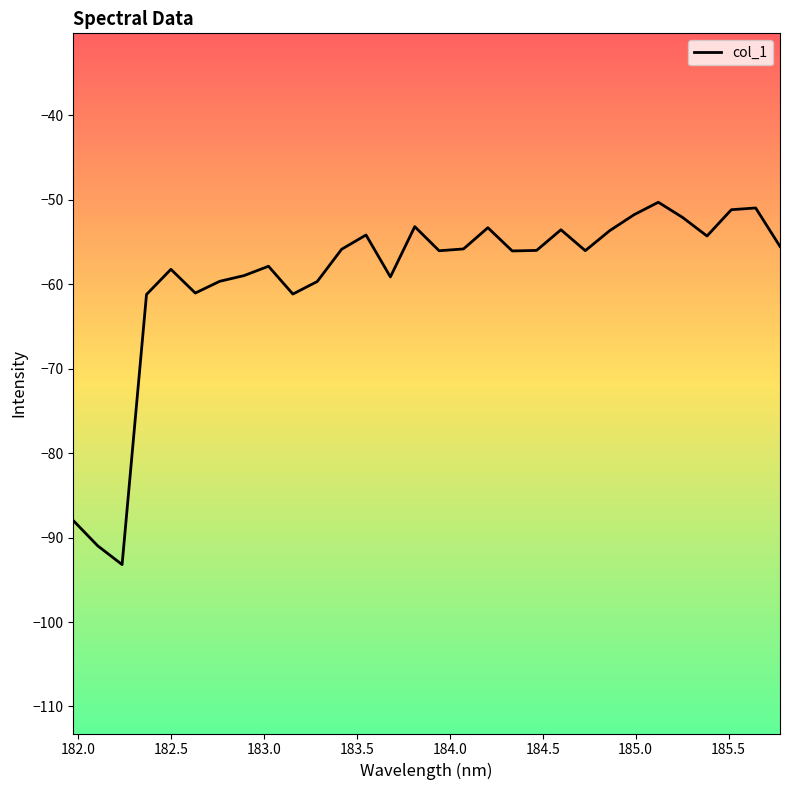

What is the greatest value displayed?

-50.3